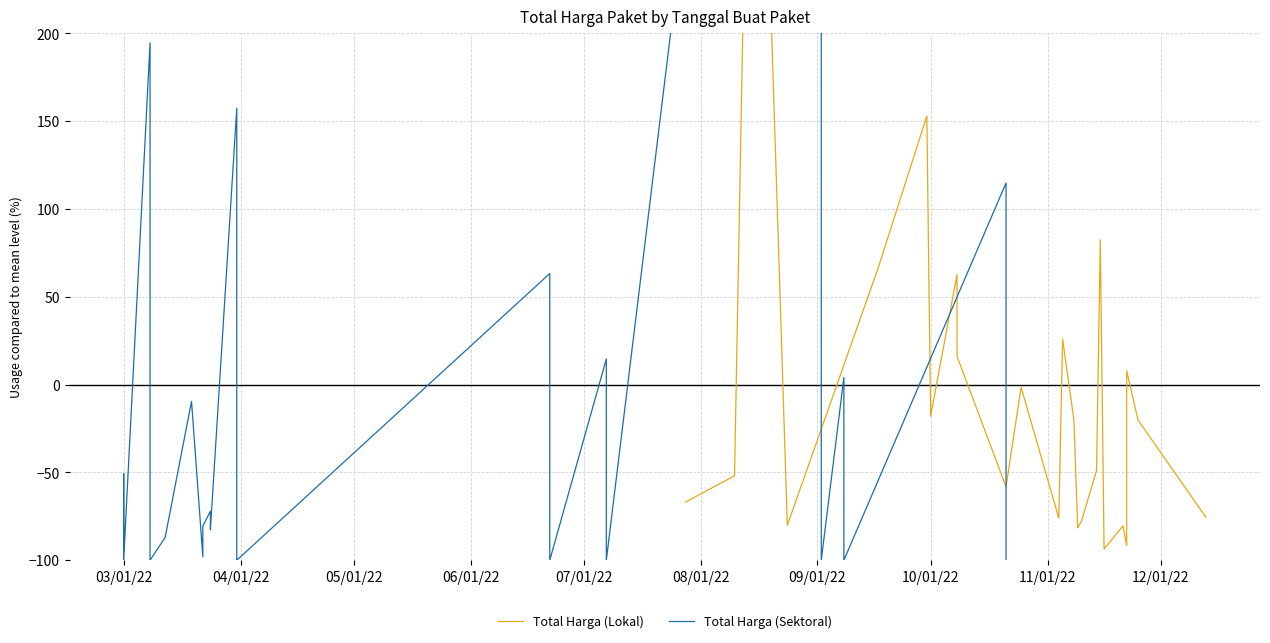

True or false: Total Harga (Lokal) and Total Harga (Sektoral) cross at least once.

True